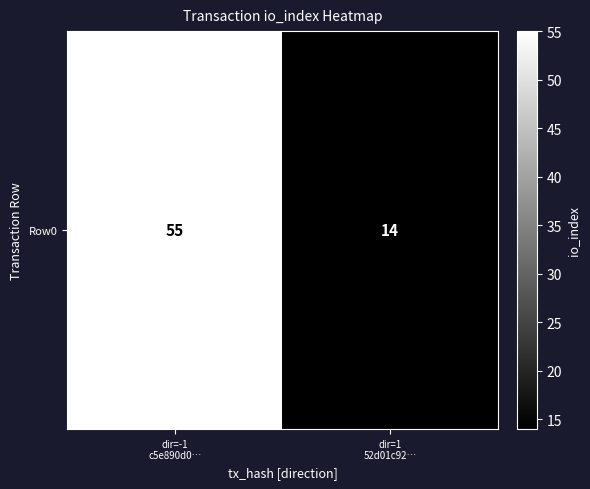

List the labels in order of value, largest first.

dir=-1
c5e890d0…, dir=1
52d01c92…